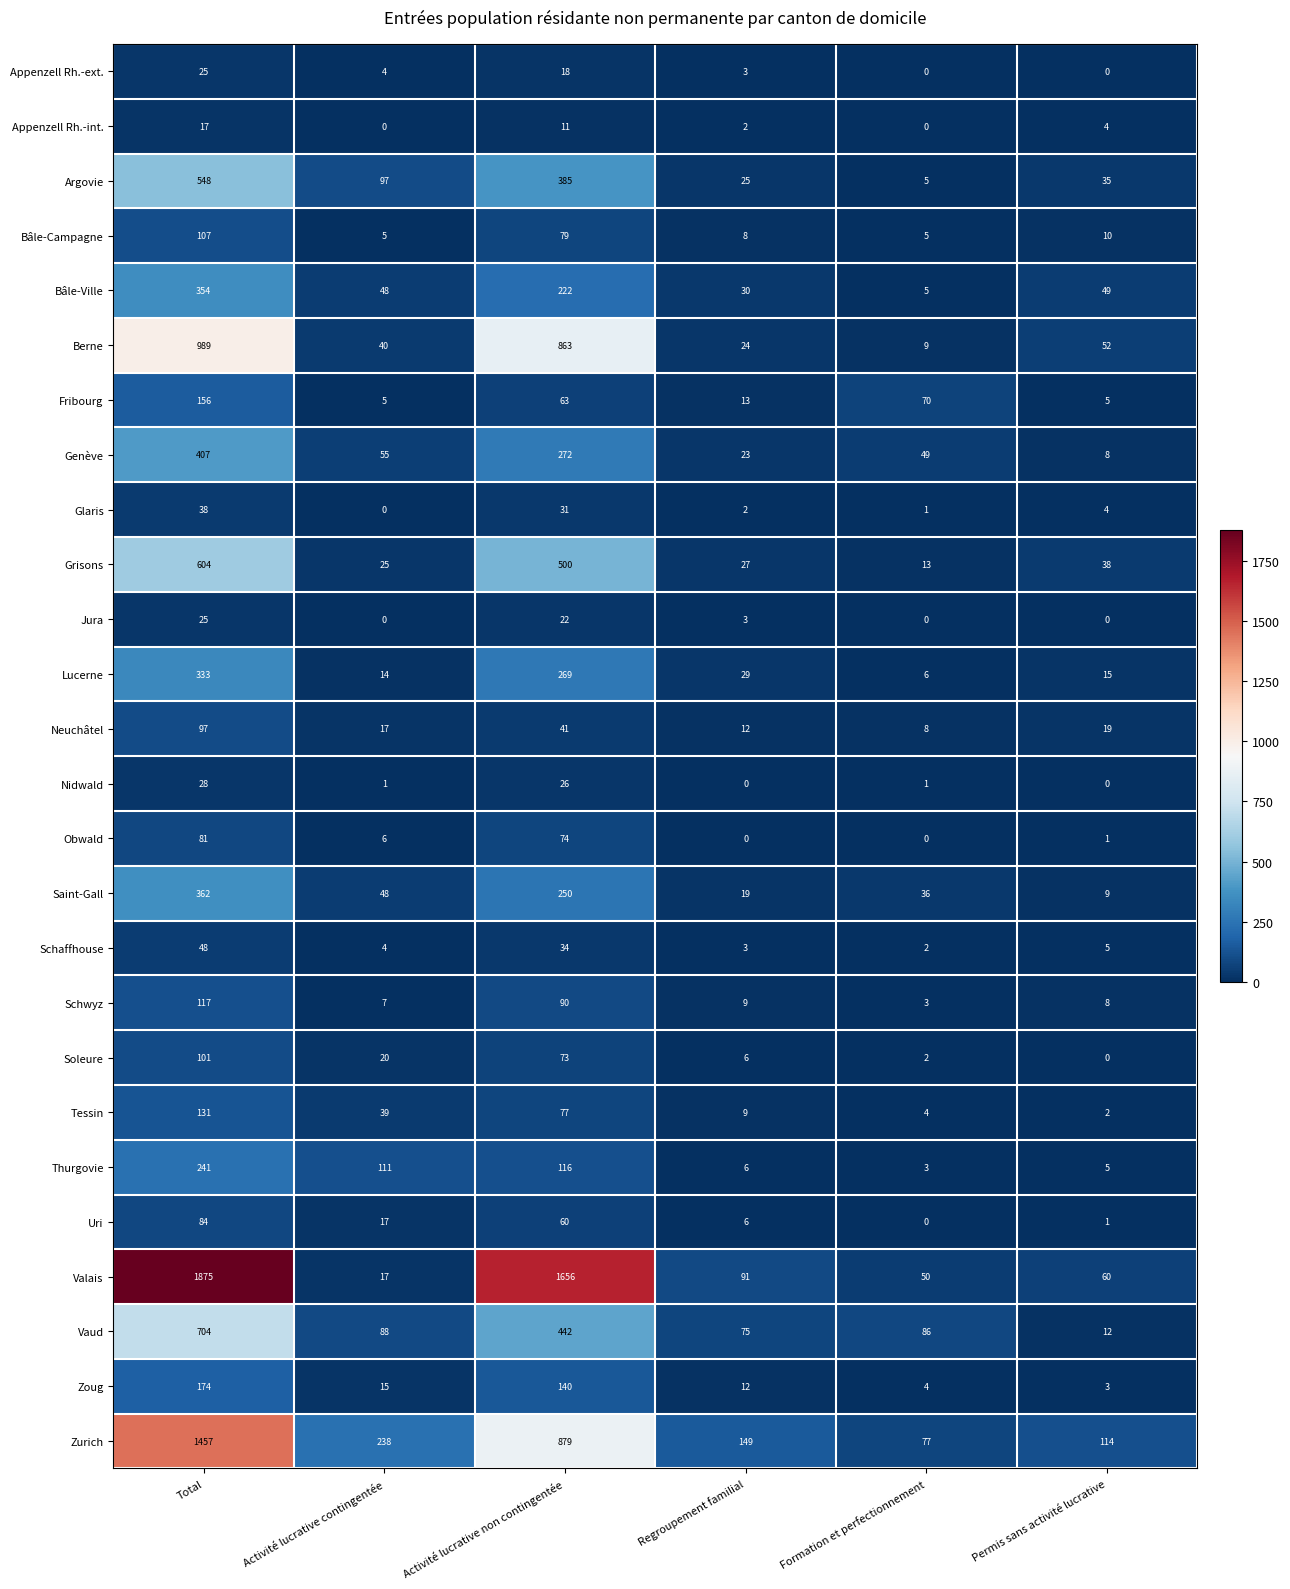

What is the total value across all series at Permis sans activité lucrative?

459